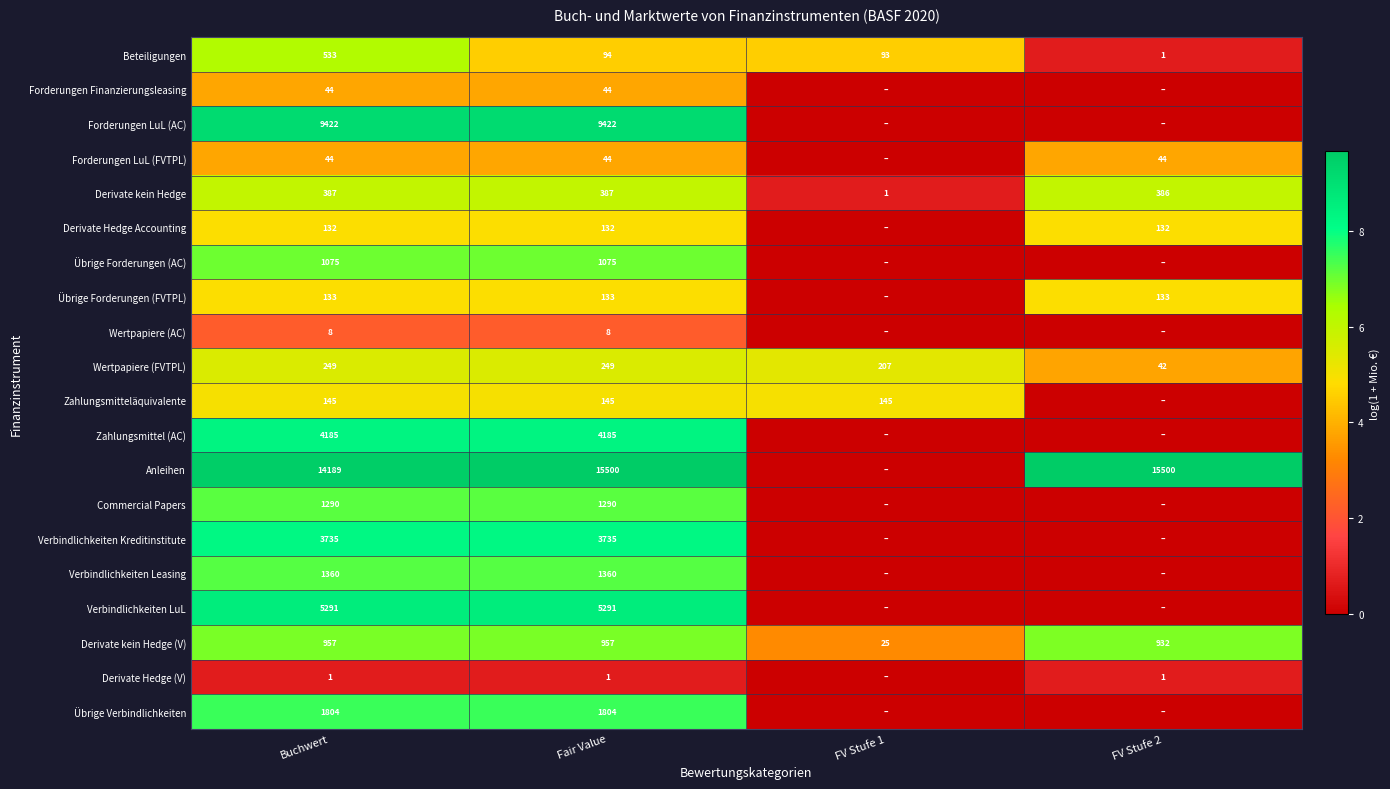

What is the difference between the highest and lowest values at Buchwert?

14188